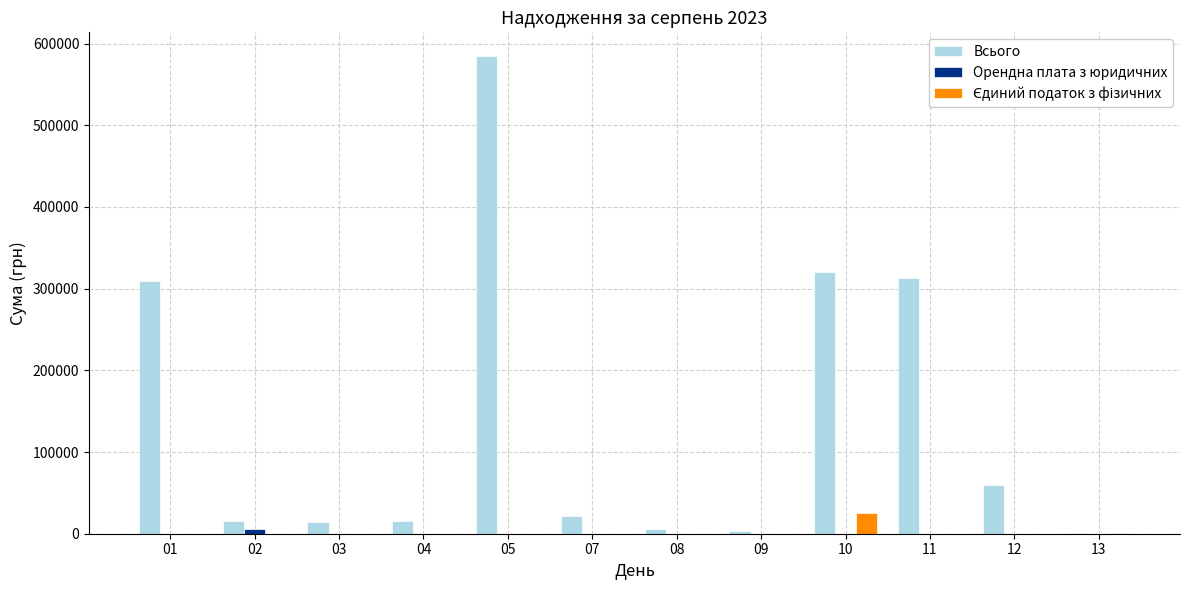

True or false: Всього has a value of 102840.3 at 01.

False